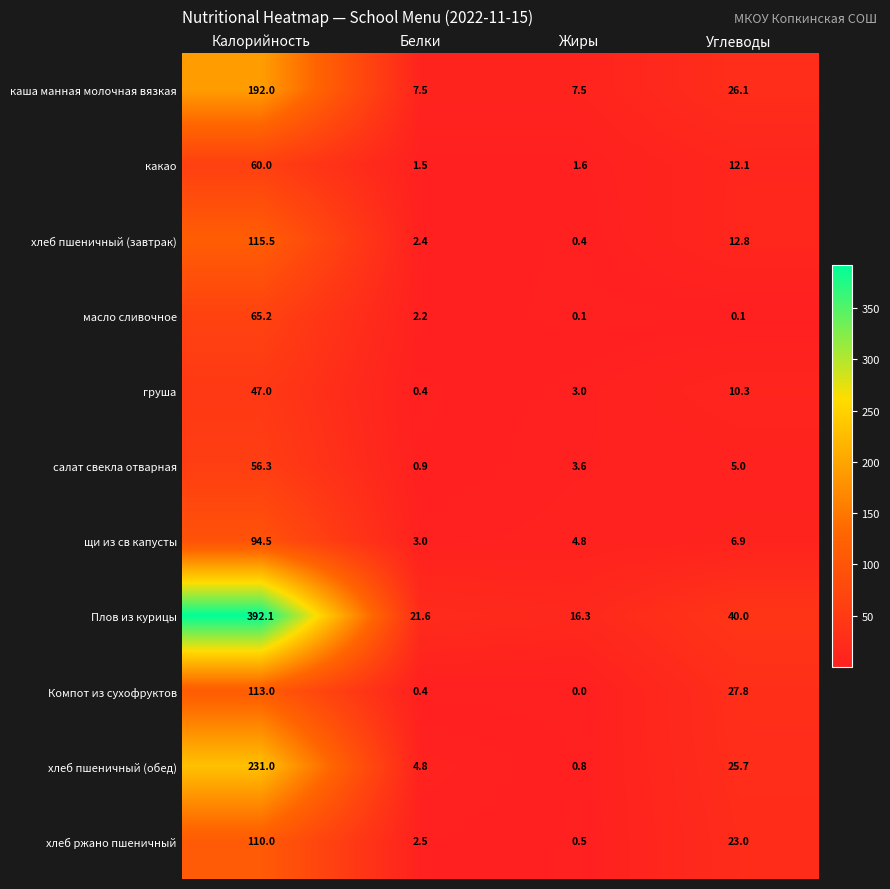

Which series changed the most between Белки and Жиры?

Плов из курицы